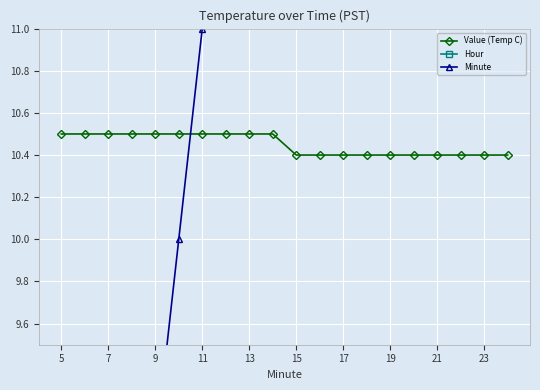

The Value (Temp C) series shows 10.4 at 17. True or false?

True